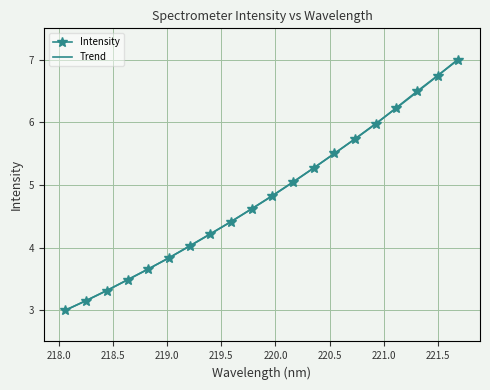

What is the highest value of the Trend series?

7.0